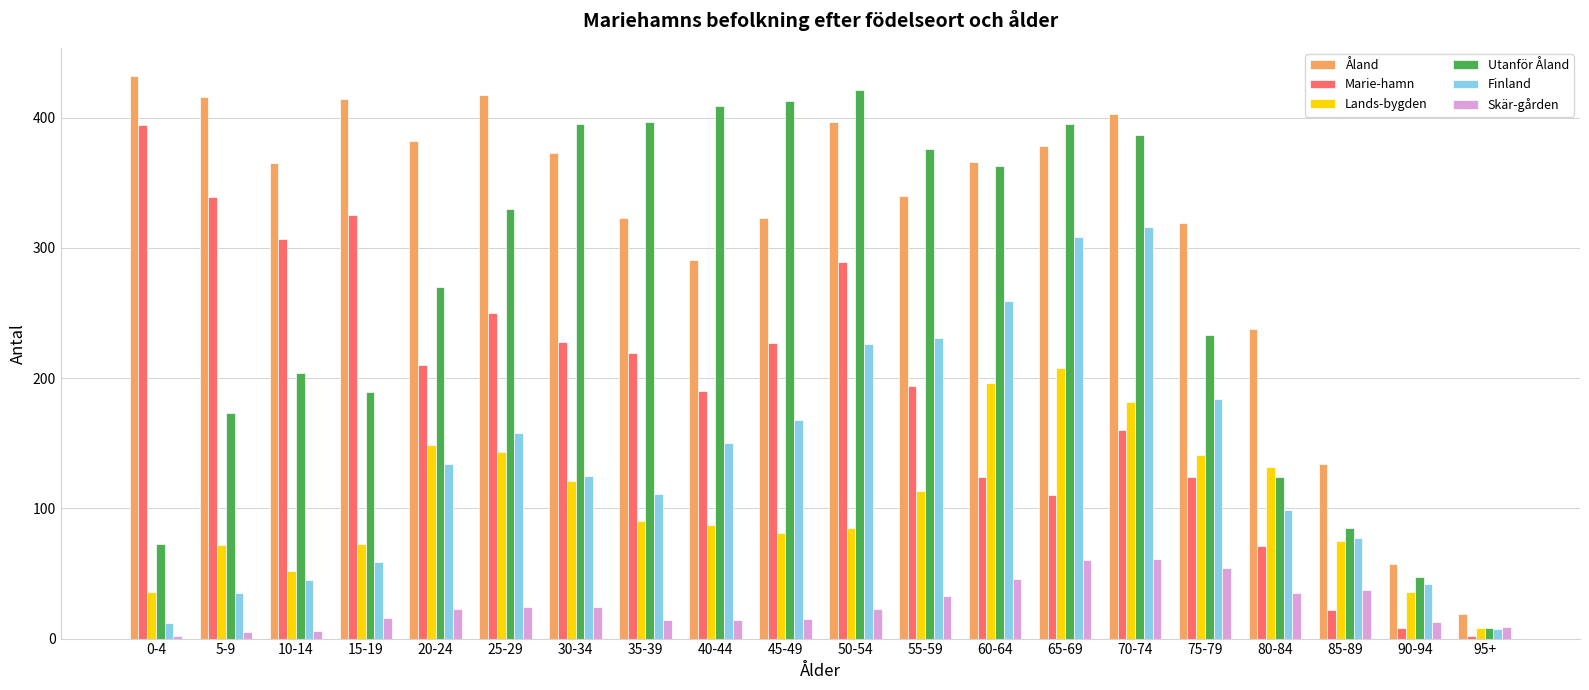

What is the label of the 12th bar from the left?

55-59